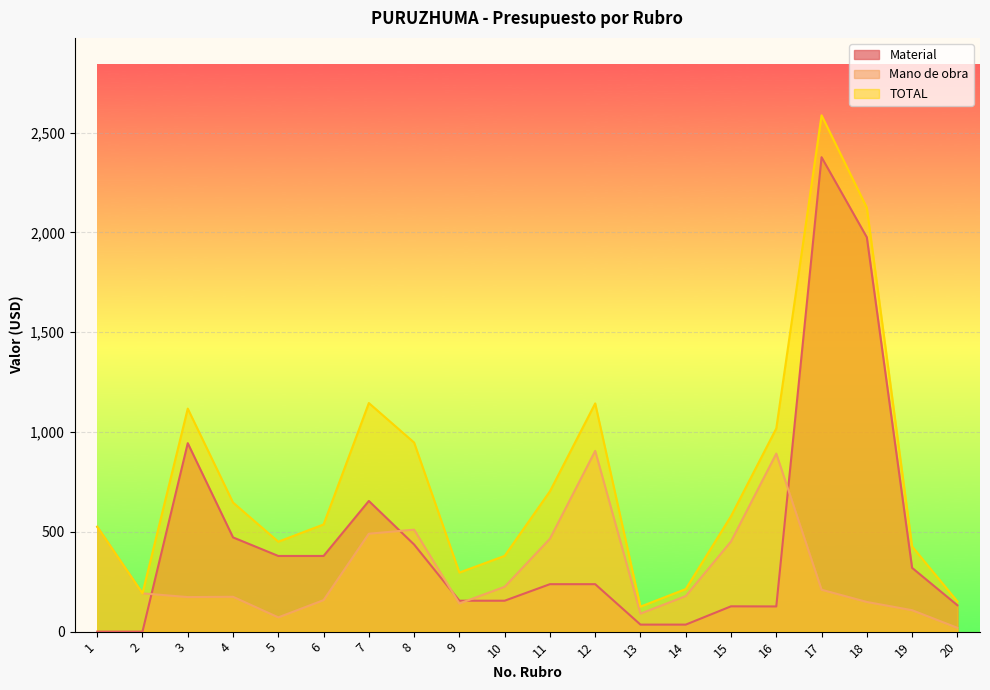

True or false: Material and TOTAL cross at least once.

False